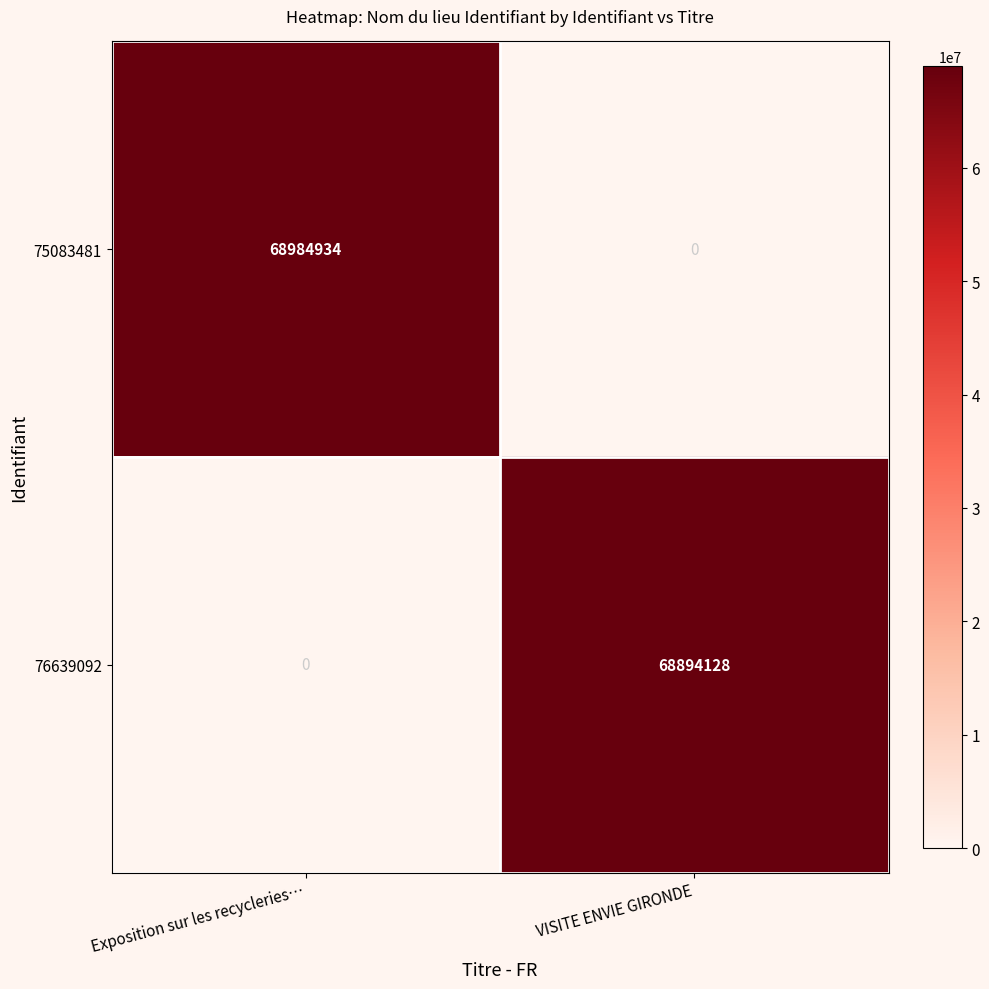

Rank the series at VISITE ENVIE GIRONDE from lowest to highest value.

75083481, 76639092